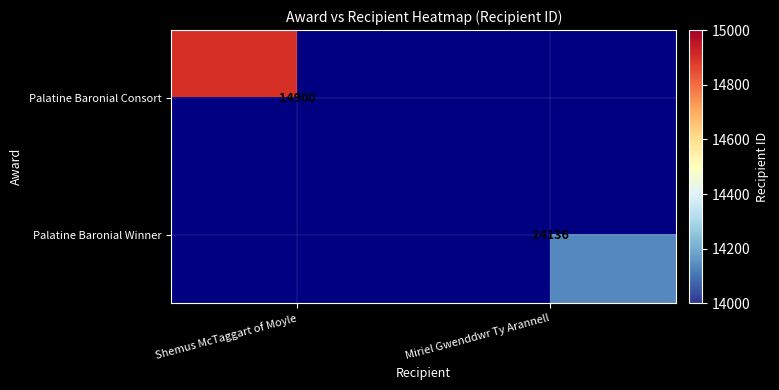

The Palatine Baronial Consort series shows 7576 at Shemus McTaggart of Moyle. True or false?

False